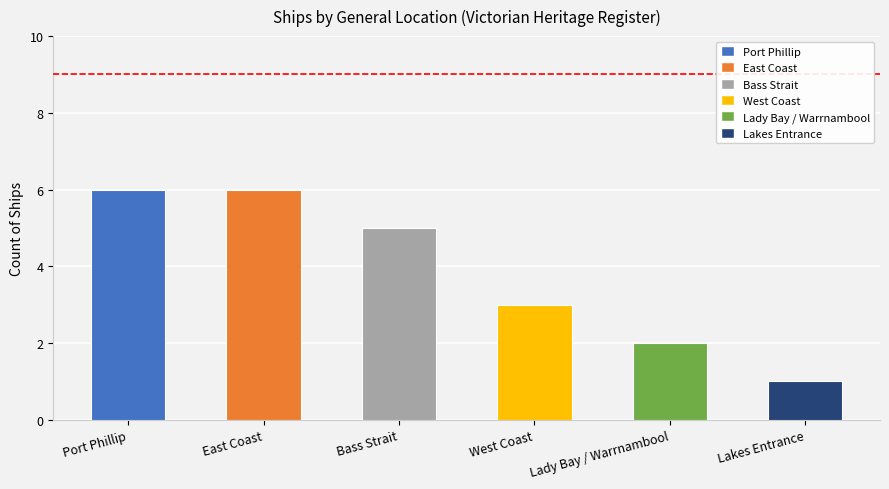

What is the sum of all values?

23